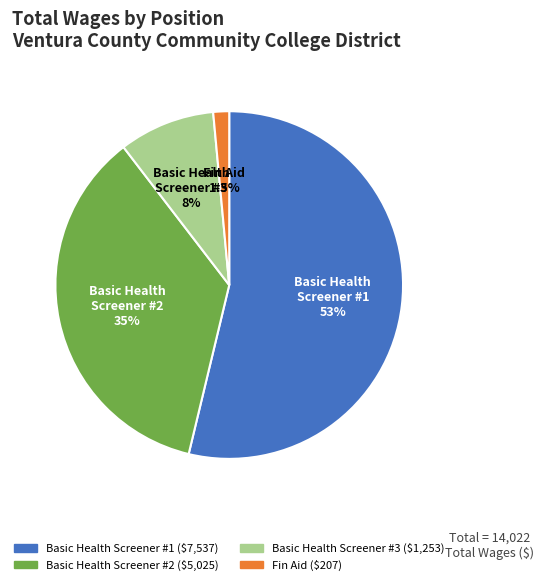

To the nearest percent, what is the difference between the largest and smallest slice percentages?

52%